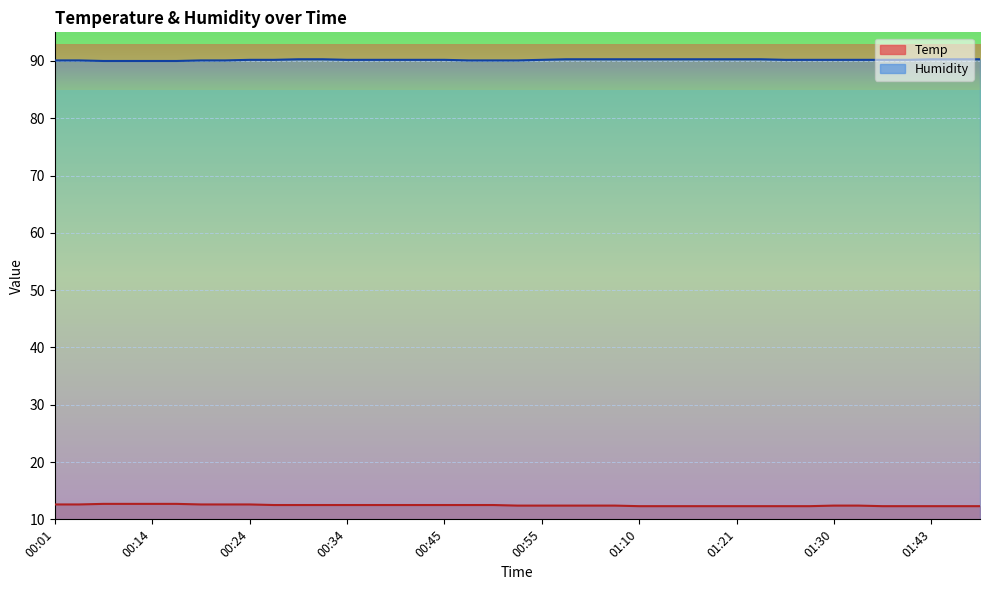

At which category is the sum across all series the highest?

00:24